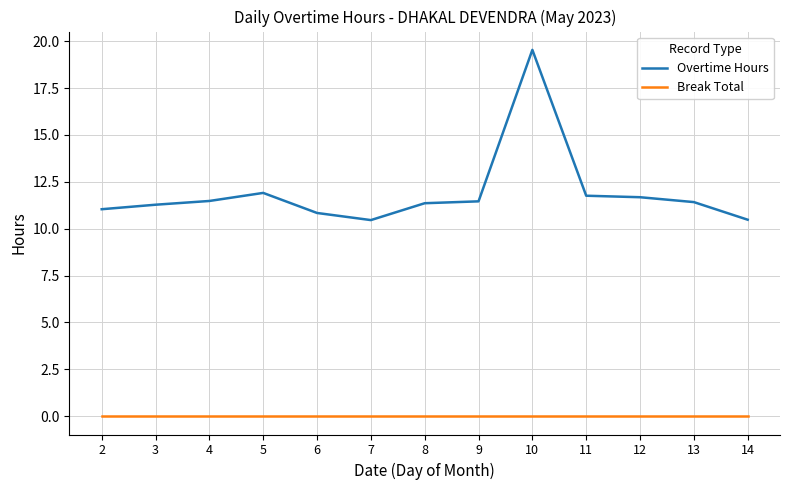

True or false: Overtime Hours and Break Total cross at least once.

False